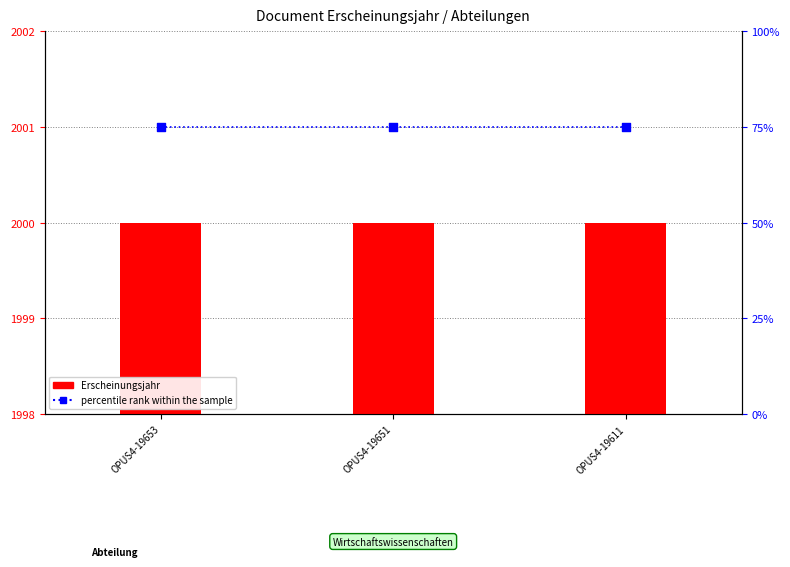

Is the value of percentile rank within the sample at OPUS4-19651 greater than the value of Erscheinungsjahr at OPUS4-19651?

No